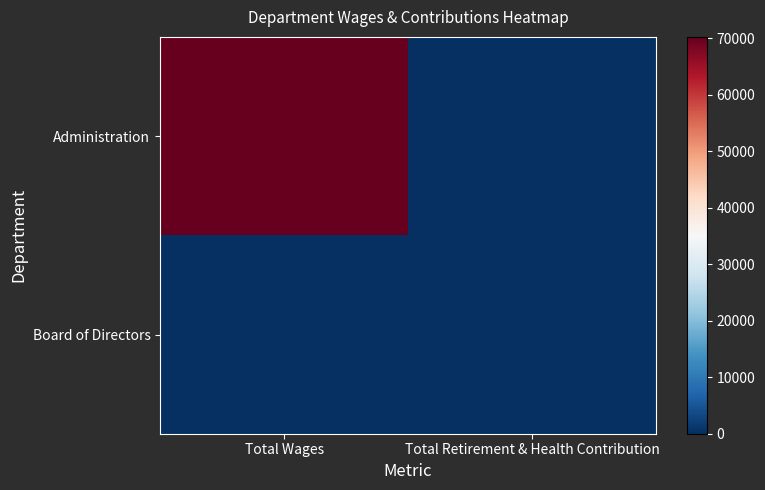

At Total Retirement & Health Contribution, list the series in order from largest to smallest.

Administration, Board of Directors